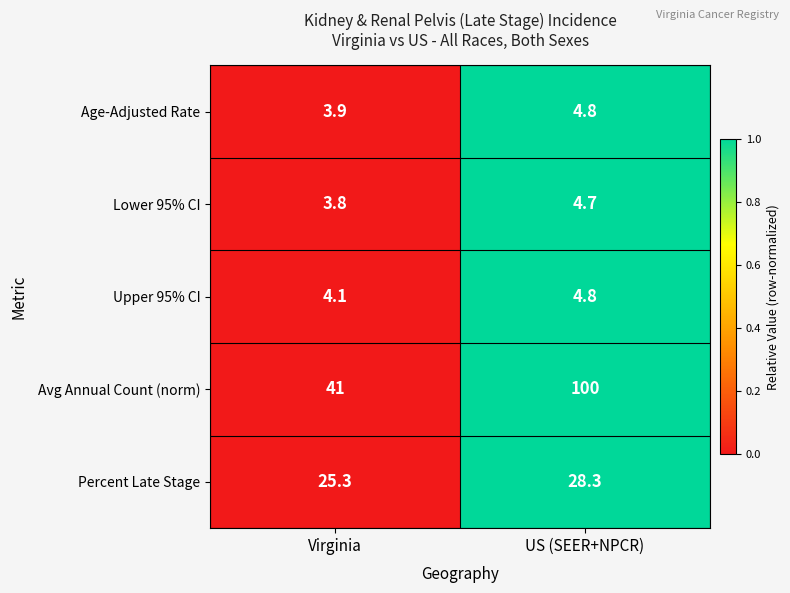

Reading left to right, what are all the values shown in this chart?

Age-Adjusted Rate: 3.9	4.8
Lower 95% CI: 3.8	4.7
Upper 95% CI: 4.1	4.8
Avg Annual Count (norm): 41.0	100.0
Percent Late Stage: 25.3	28.3